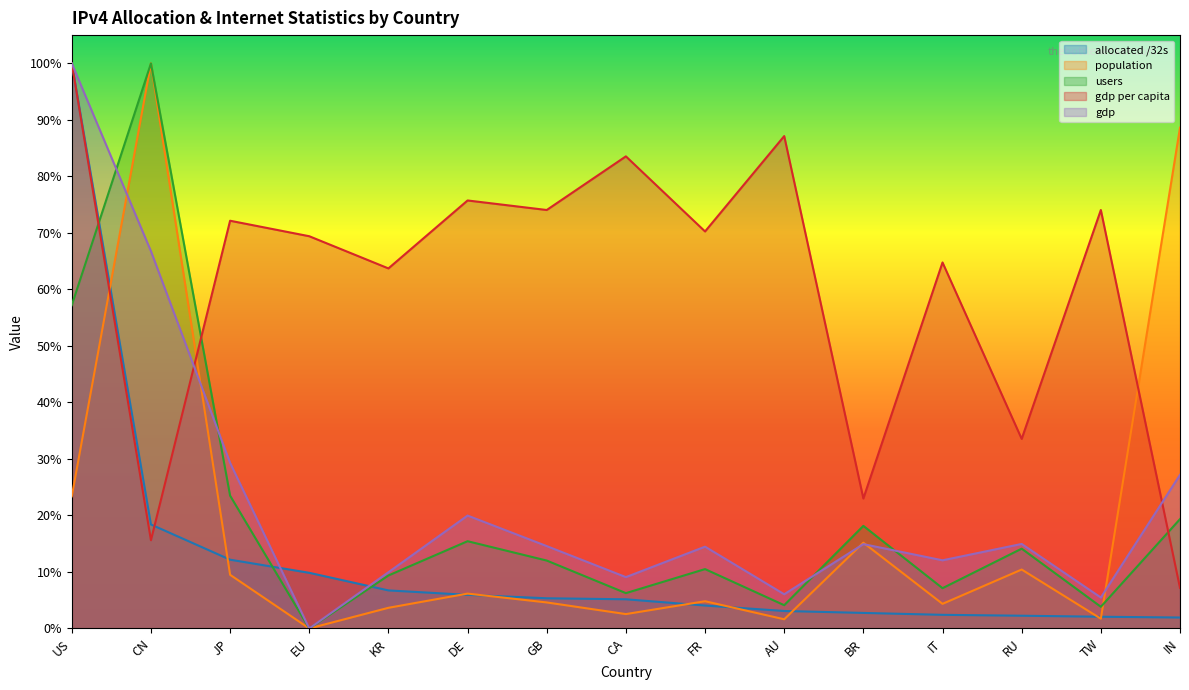

Reading right to left, list all the values displayed in this chart.

allocated /32s: 0.0	0.0	0.0	0.0	0.0	0.0	0.0	0.1	0.1	0.1	0.1	0.1	0.1	0.2	1.0
population: 0.9	0.0	0.1	0.0	0.2	0.0	0.0	0.0	0.0	0.1	0.0	0.0	0.1	1.0	0.2
users: 0.2	0.0	0.1	0.1	0.2	0.0	0.1	0.1	0.1	0.2	0.1	0.0	0.2	1.0	0.6
gdp per capita: 0.1	0.7	0.3	0.6	0.2	0.9	0.7	0.8	0.7	0.8	0.6	0.7	0.7	0.2	1.0
gdp: 0.3	0.1	0.1	0.1	0.1	0.1	0.1	0.1	0.1	0.2	0.1	0.0	0.3	0.7	1.0